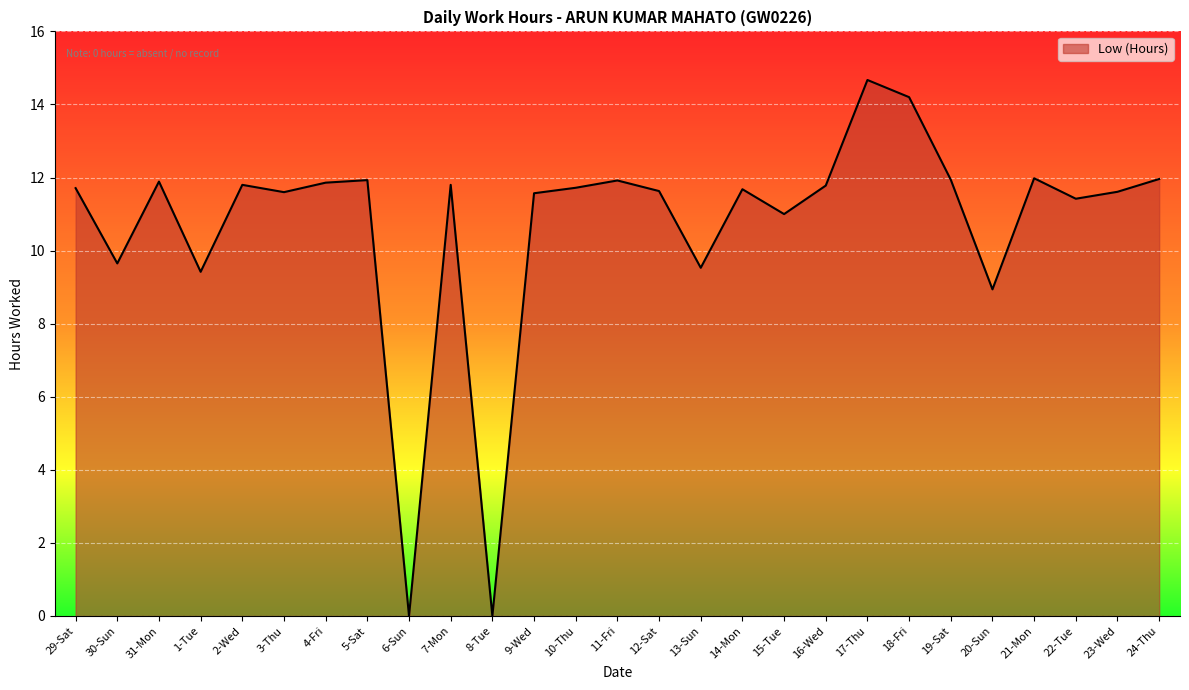

Which category has the highest value across all series?

17-Thu